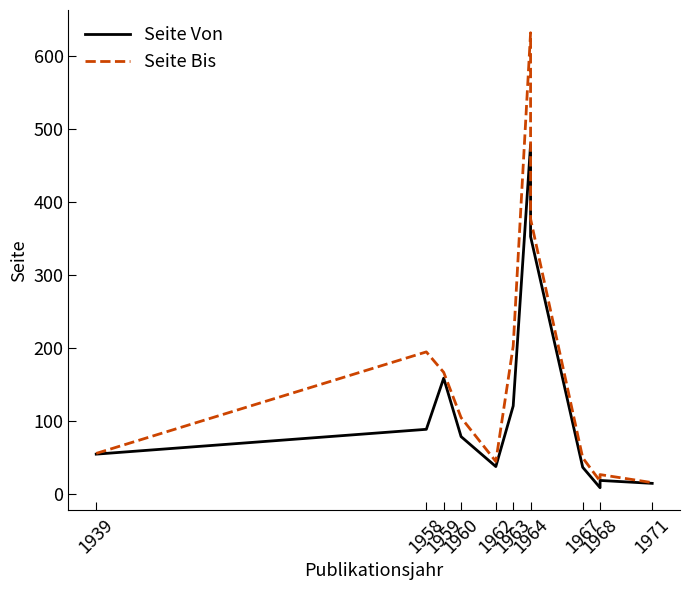

True or false: Seite Bis and Seite Von cross at least once.

False